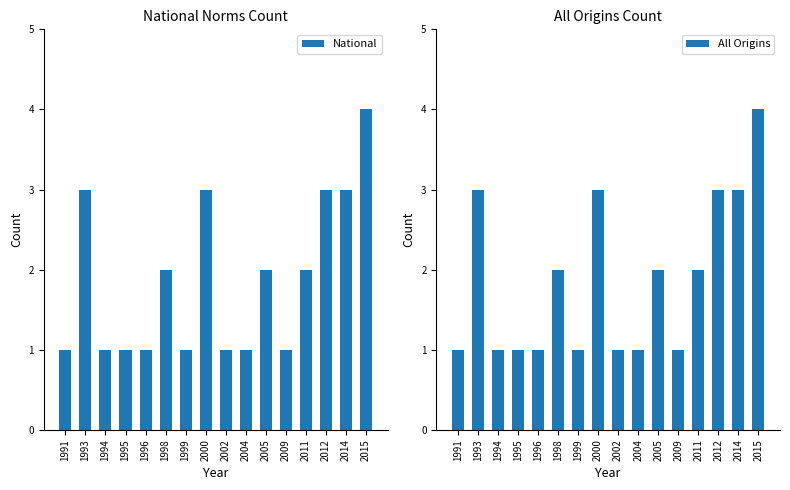

Rank the series by their maximum value, from lowest to highest.

National, All Origins